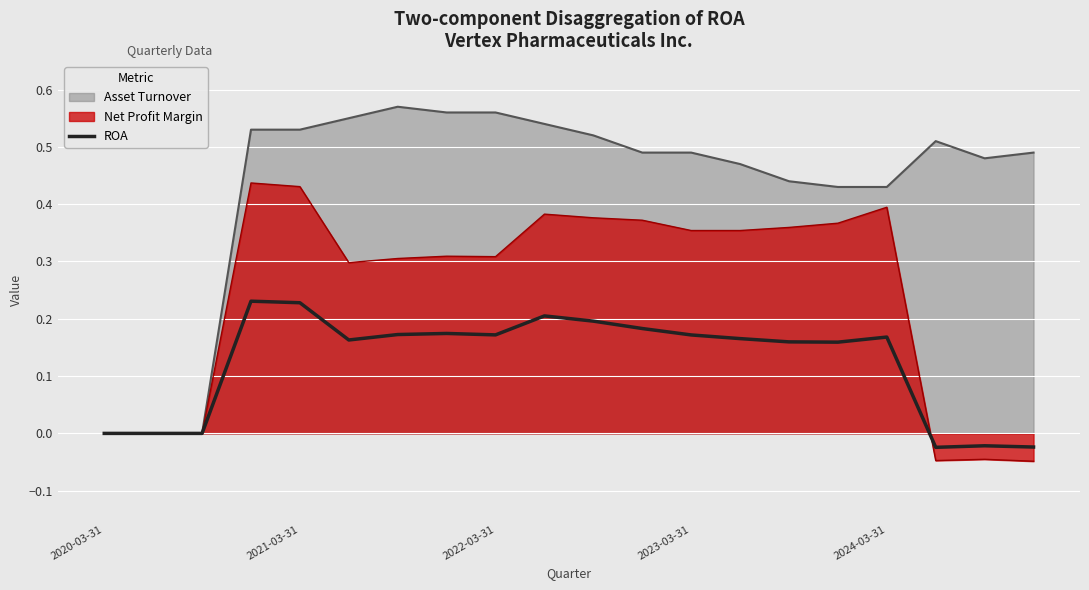

How many values are below zero?

3